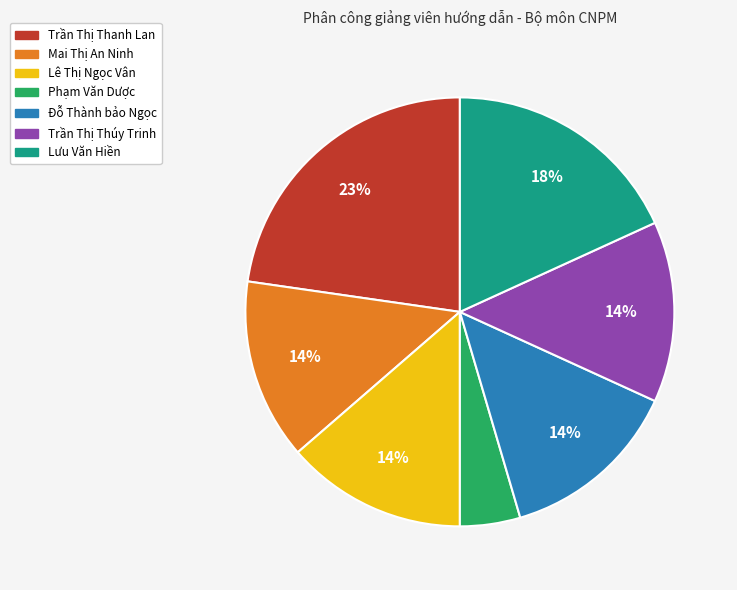

To the nearest percent, what is the difference between the largest and smallest slice percentages?

18%